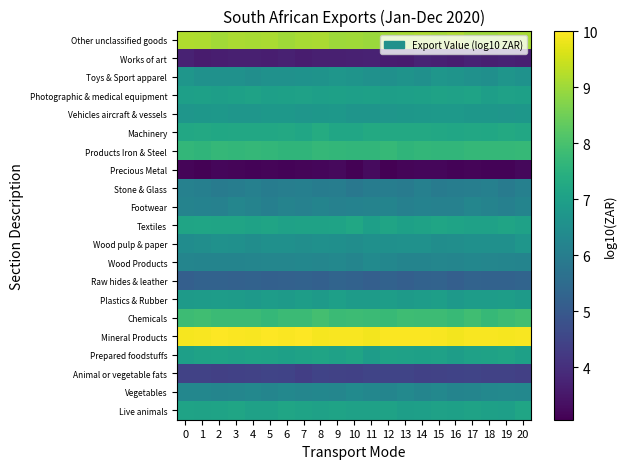

Between 8 and 4, which is larger?

4